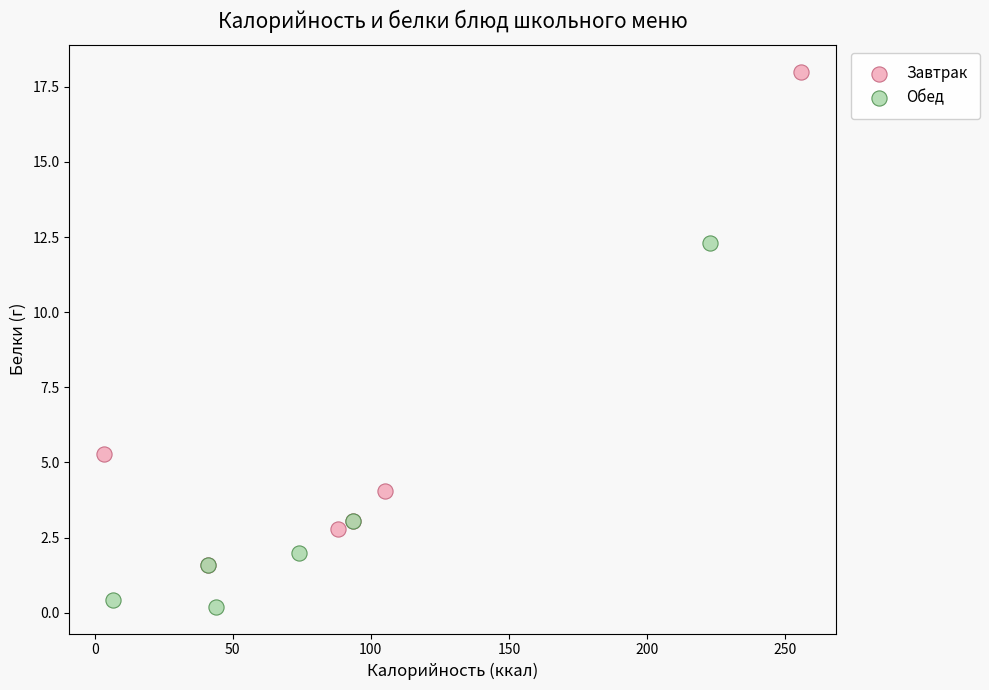

Which series has the widest spread of Y values?

Завтрак